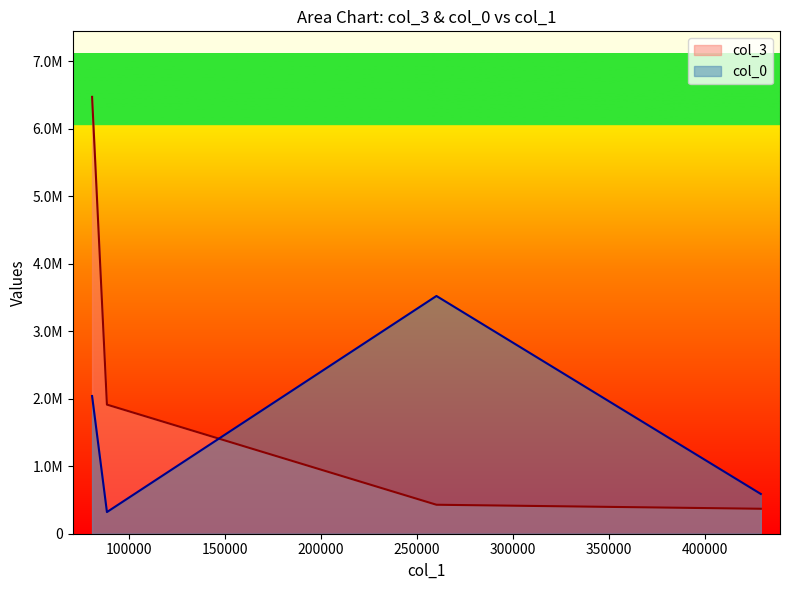

What is the total value across all series at 0?

7198570.2